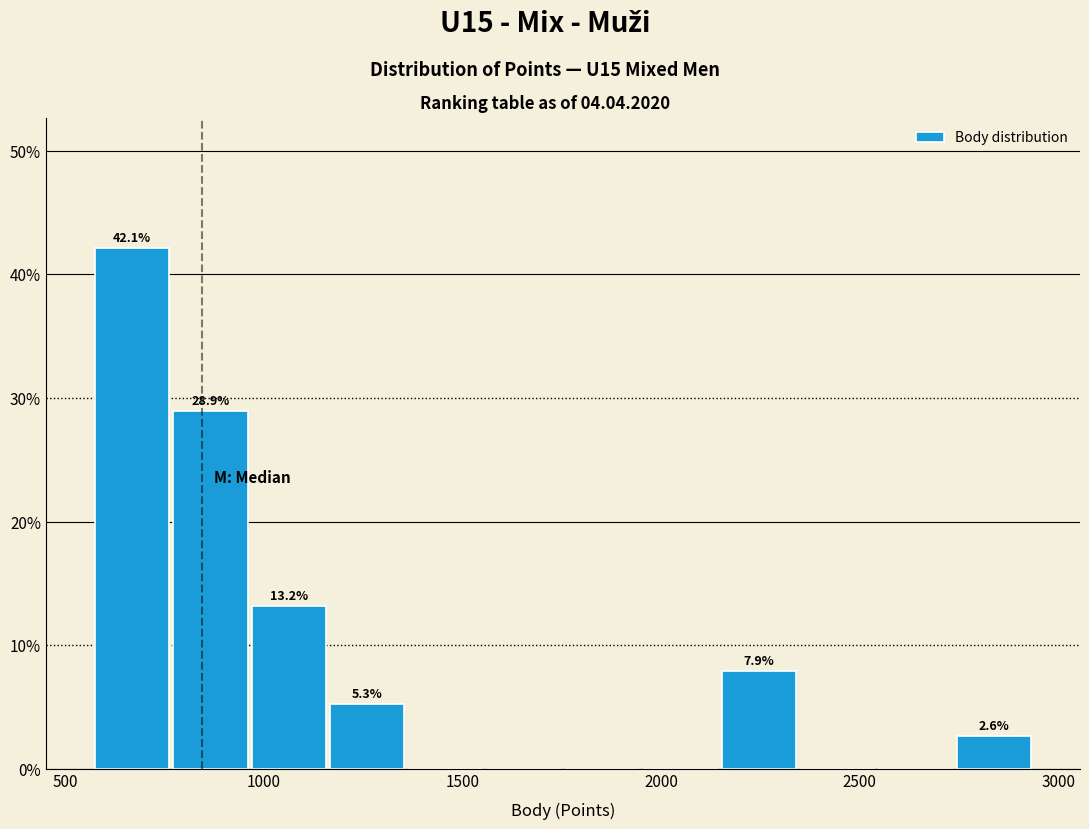

Around what value on the x-axis is the tallest bar? Give the approximate position of its centre, as read against the axis.

650